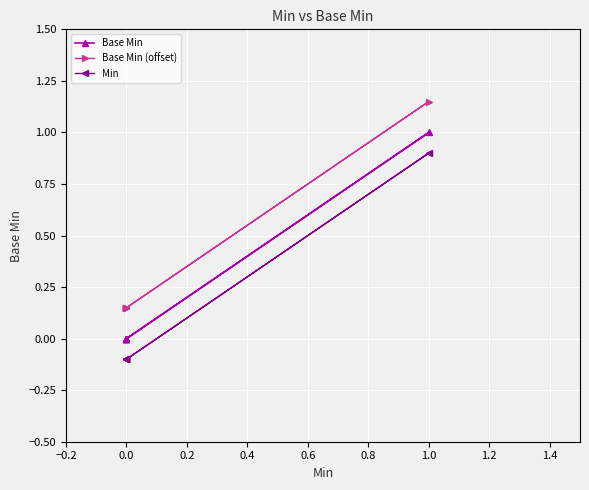

What is the smallest value displayed?

-0.1